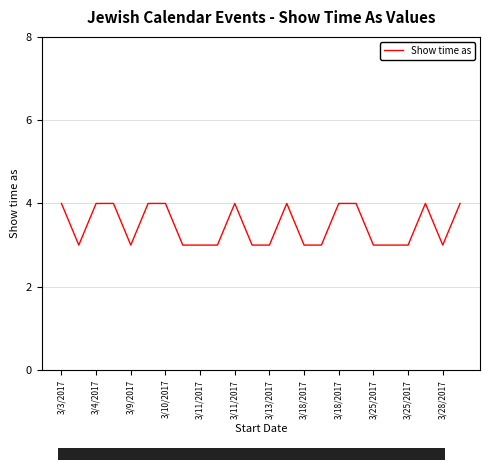

What is the minimum value shown in the chart?

3